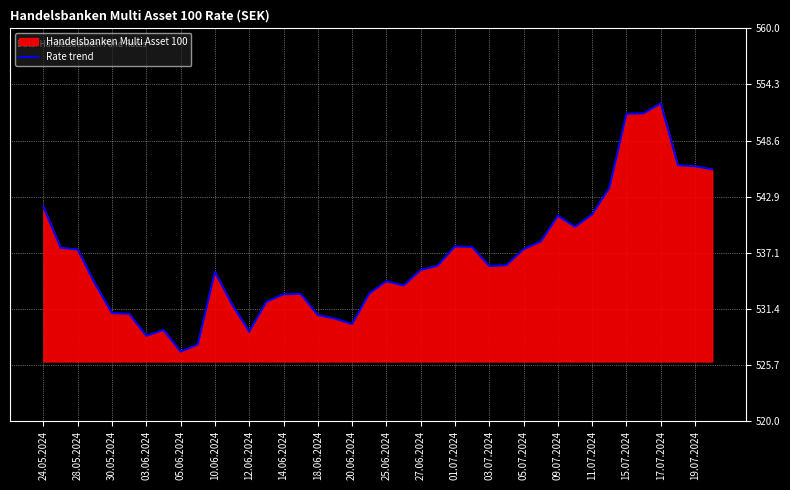

What is the sum of all values?

21464.3